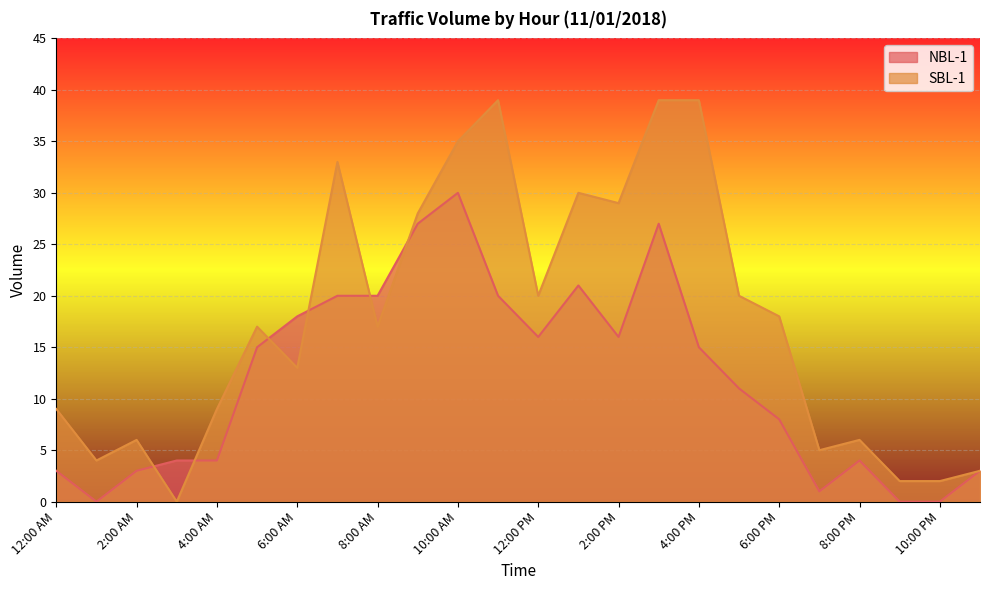

How many distinct data groups are displayed?

2